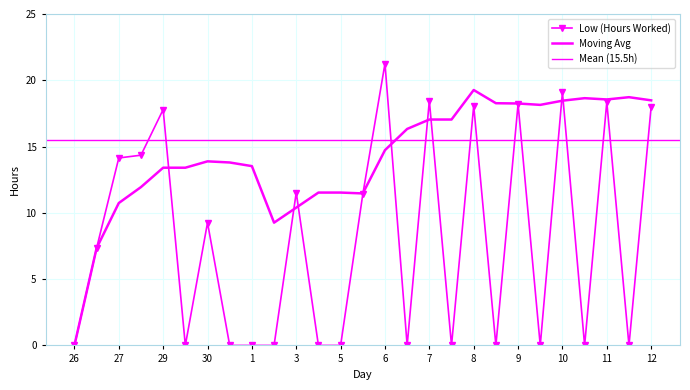

What is the sum of the values at 12 and 6?

39.3